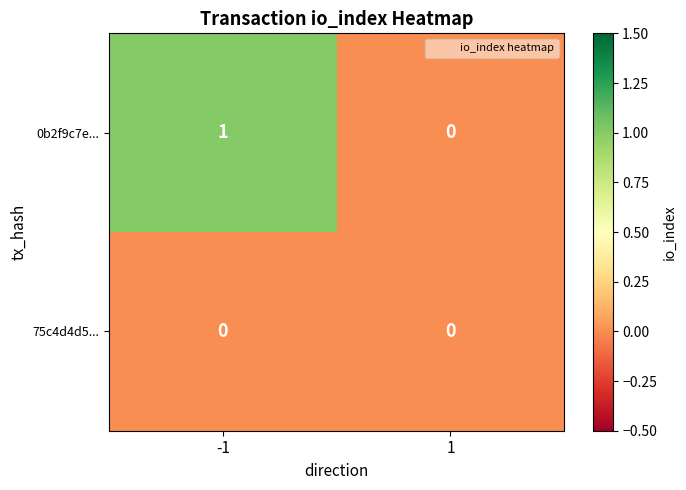

Which series has the largest total across all categories?

0b2f9c7e...